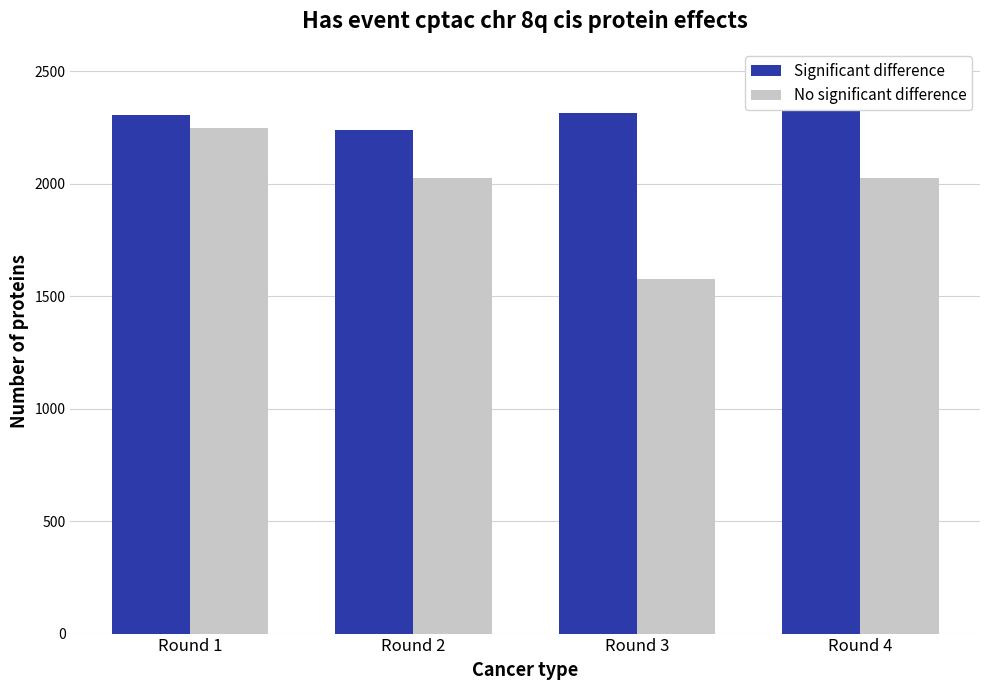

Reading left to right, transcribe all the data shown in this chart.

Significant difference: 2305	2241	2314	2327
No significant difference: 2250	2025	1575	2025